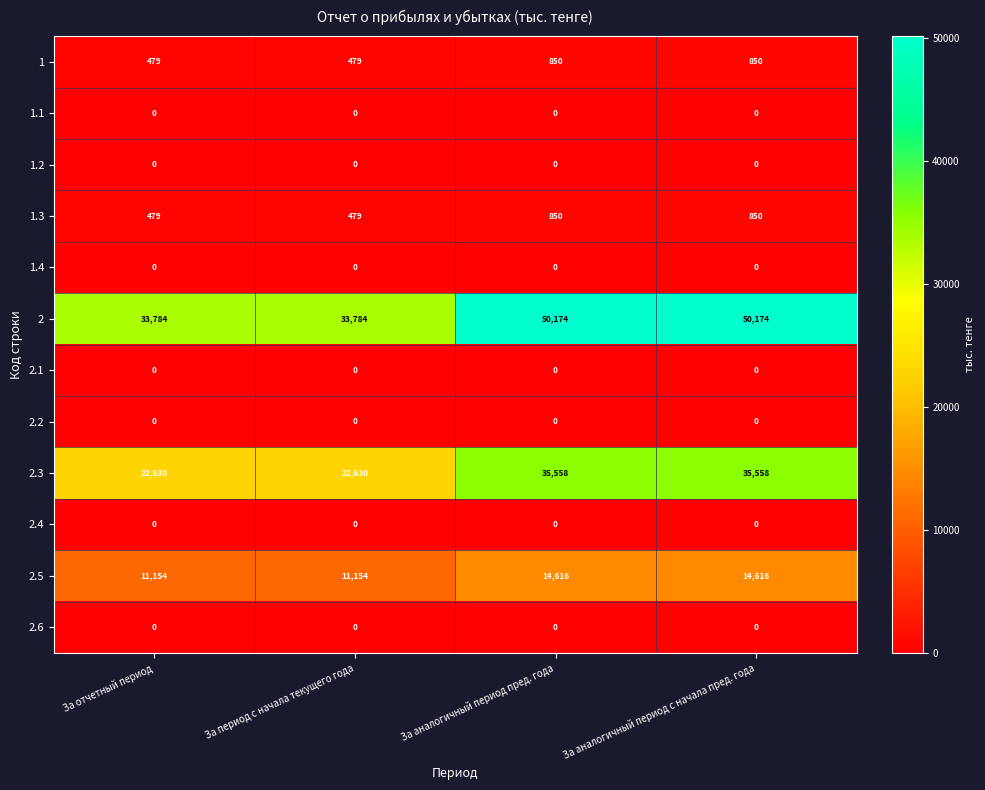

What is the minimum value for 2?

33784